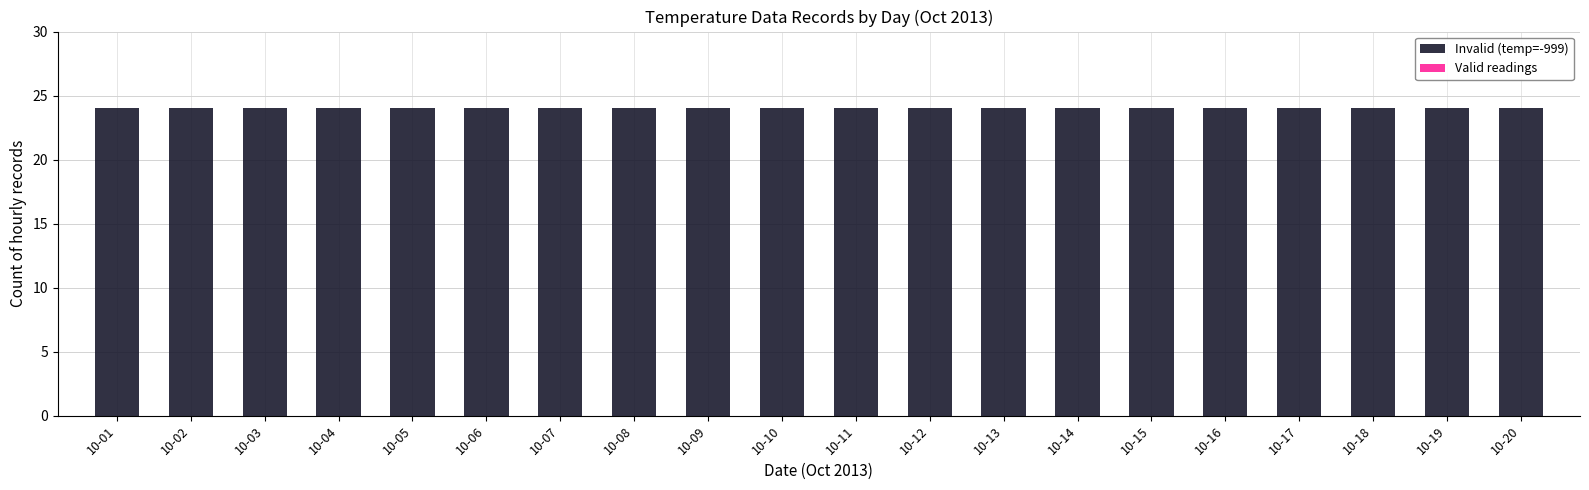

Rank the categories by Valid readings value from highest to lowest.

10-01, 10-02, 10-03, 10-04, 10-05, 10-06, 10-07, 10-08, 10-09, 10-10, 10-11, 10-12, 10-13, 10-14, 10-15, 10-16, 10-17, 10-18, 10-19, 10-20